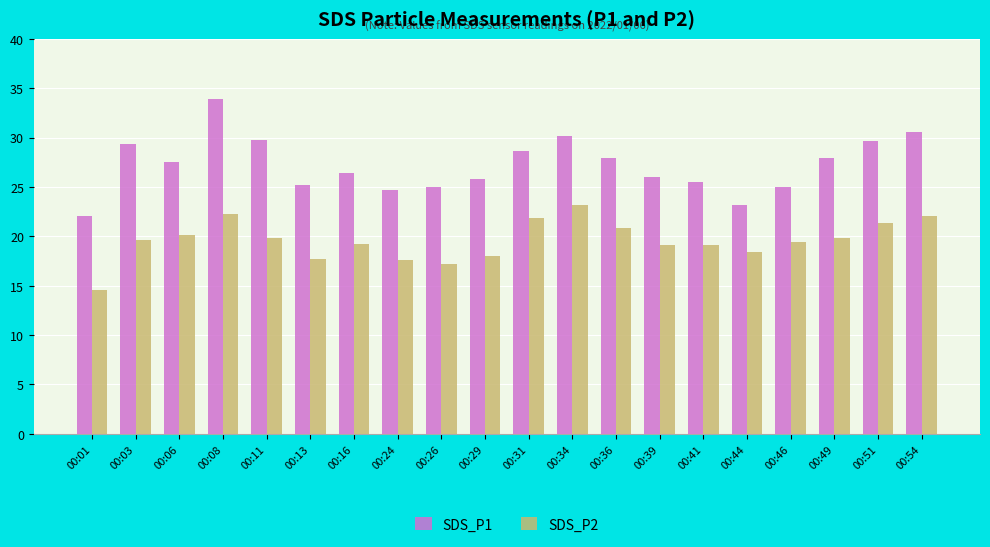

What is the difference between the SDS_P1 values at 00:54 and 00:03?

1.2